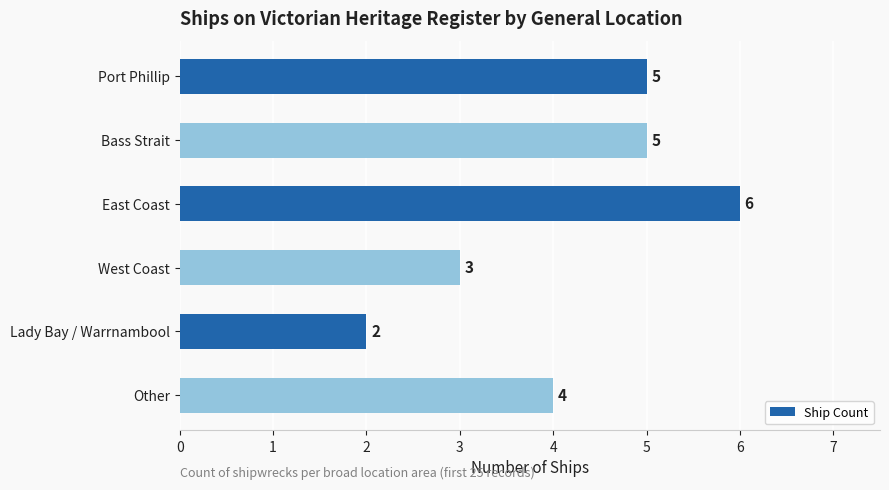

What is the difference between the values at Lady Bay / Warrnambool and East Coast?

4